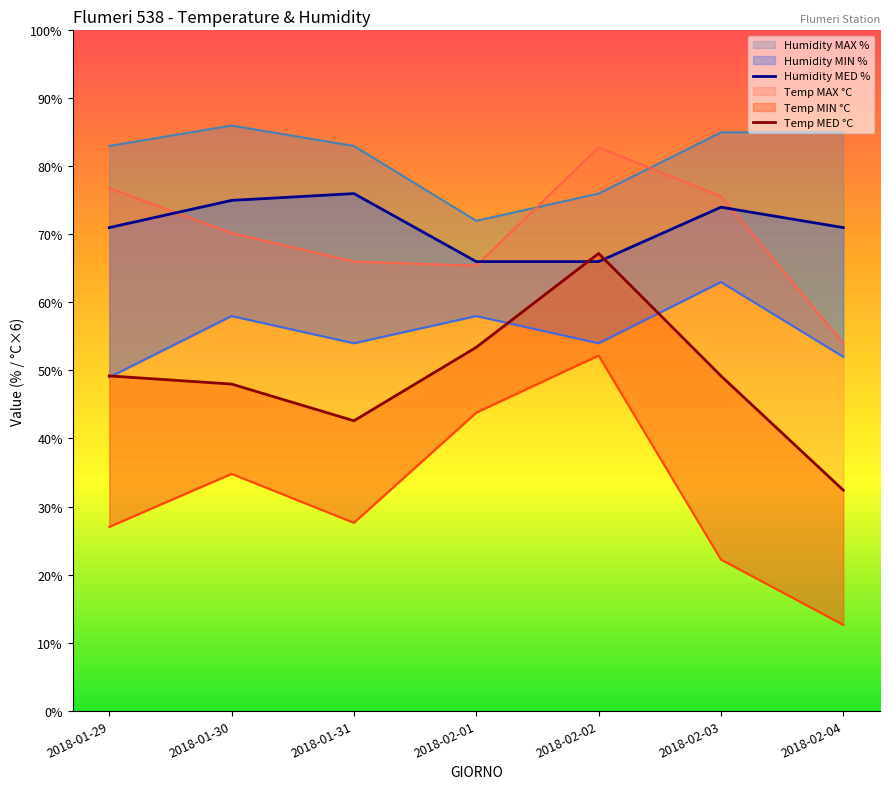

True or false: Temp MED °C has a value of 48.0 at 2018-01-30.

True